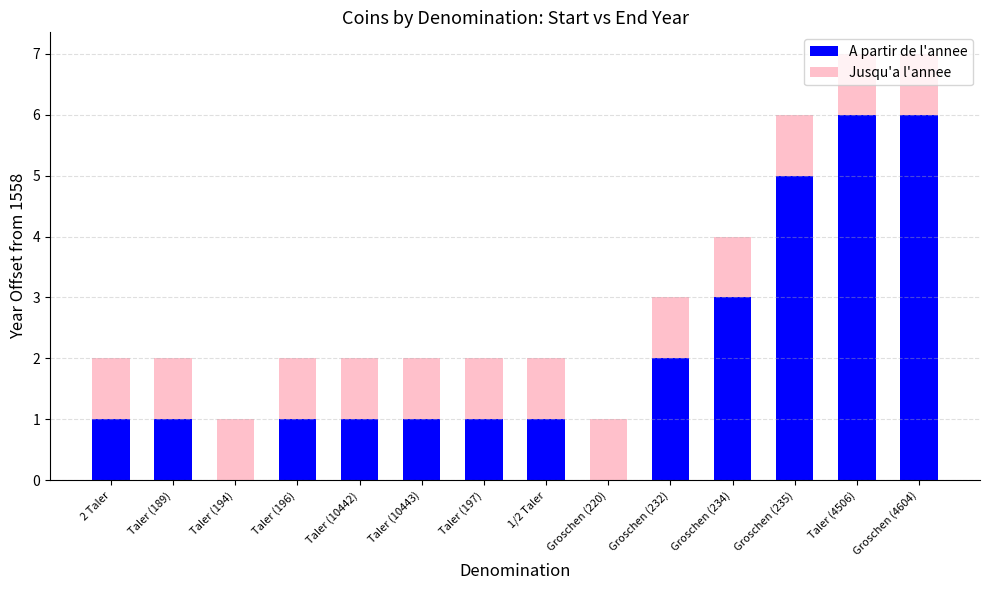

The value of A partir de l'annee at Taler (189) is 1. True or false?

True